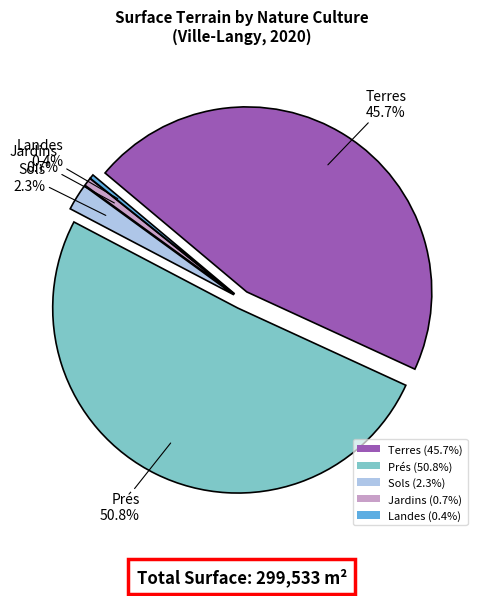

To the nearest percent, what percentage of the pie is terres?

46%